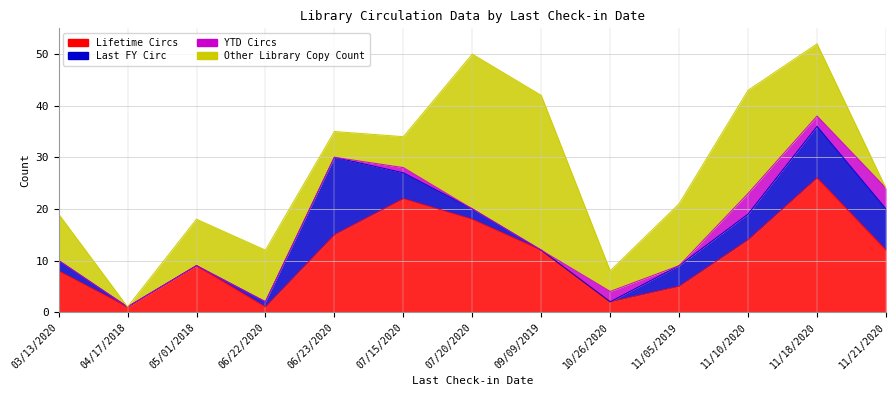

How many interior local valleys does the Other Library Copy Count series have?

3